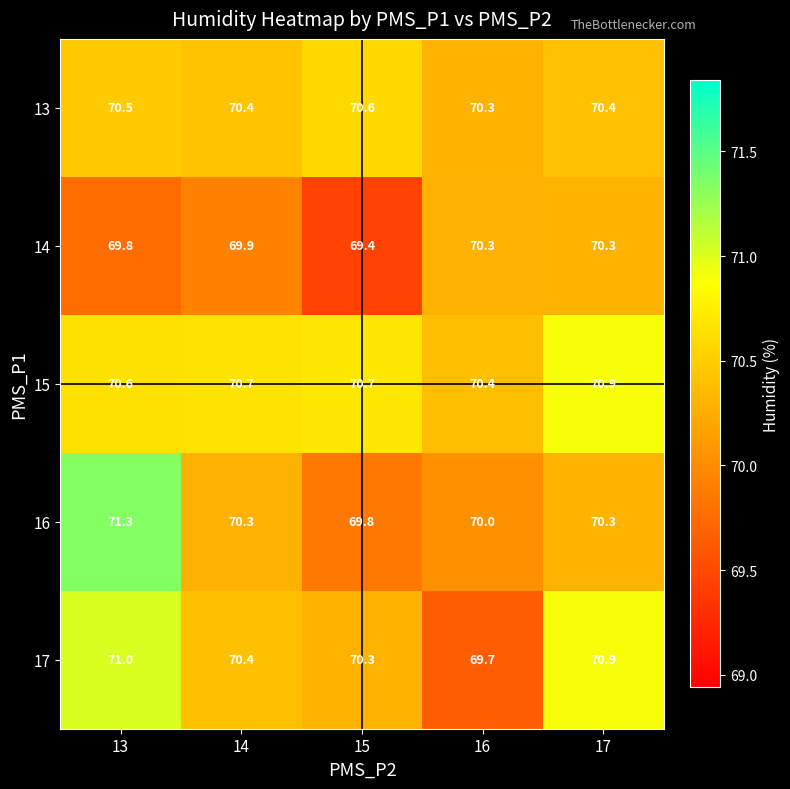

At which label does 16 first exceed 70?

13